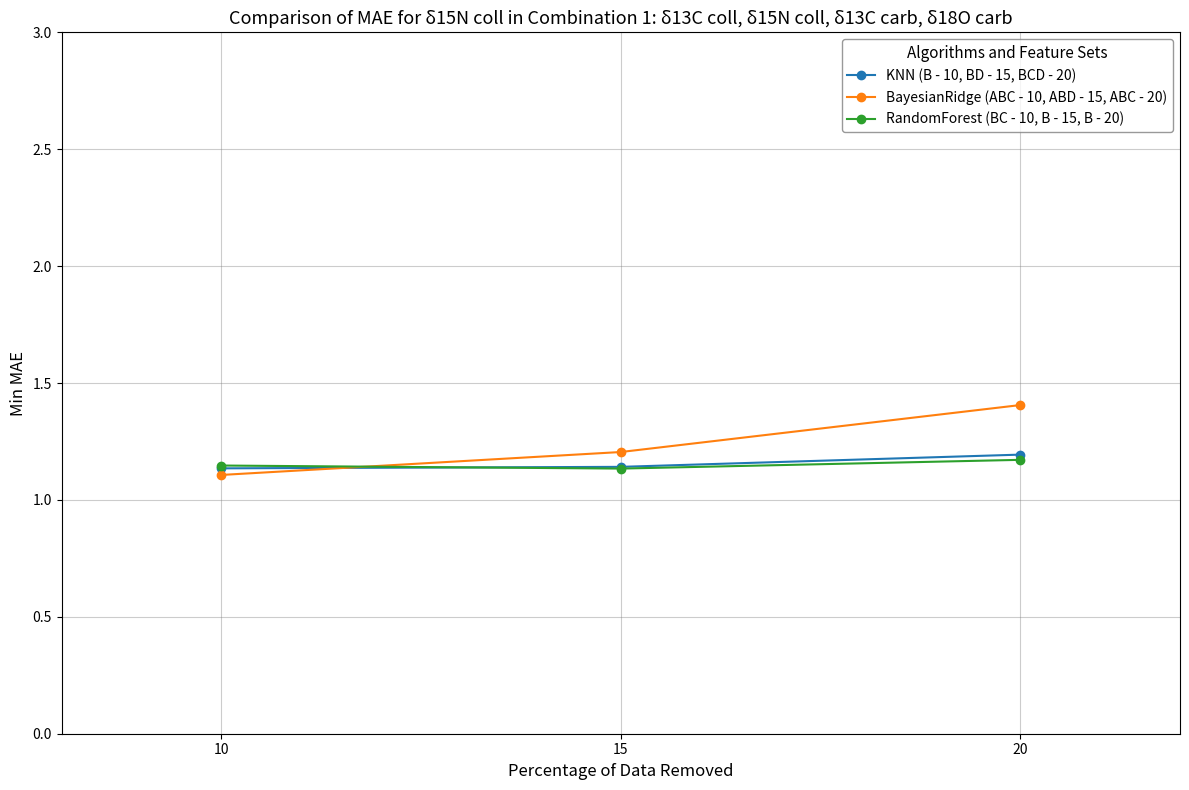

Which series has the largest range (max minus min)?

BayesianRidge (ABC - 10, ABD - 15, ABC - 20)